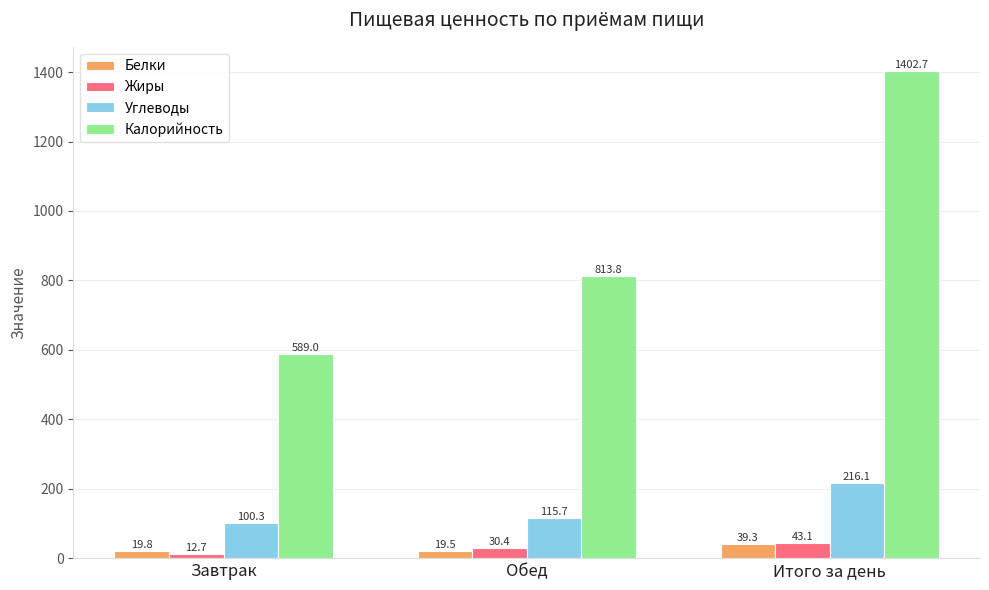

How many values in the Калорийность series are below 813?

1